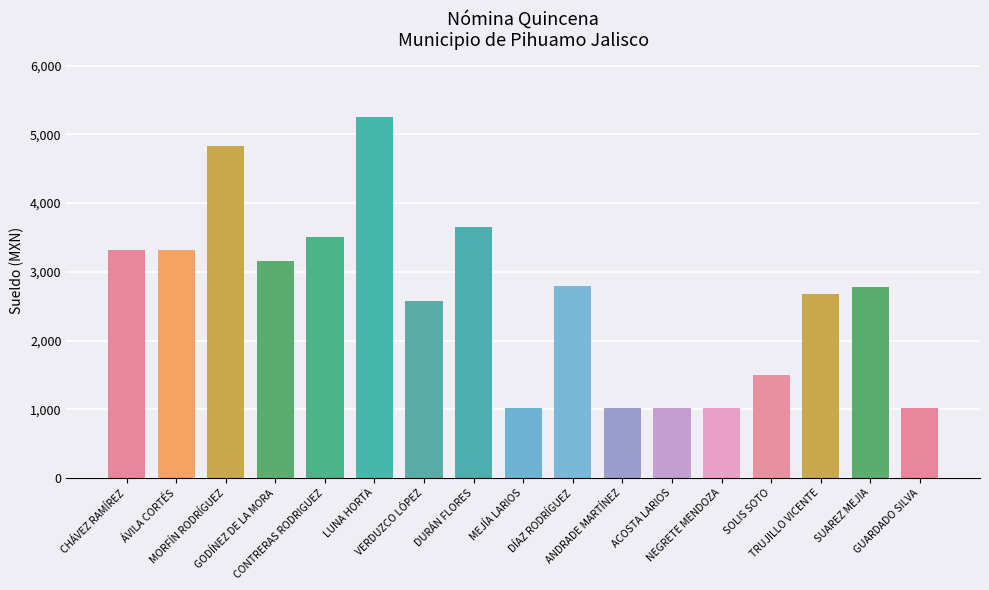

What is the difference between the values at GODÍNEZ DE LA MORA and DURÁN FLORES?

496.2